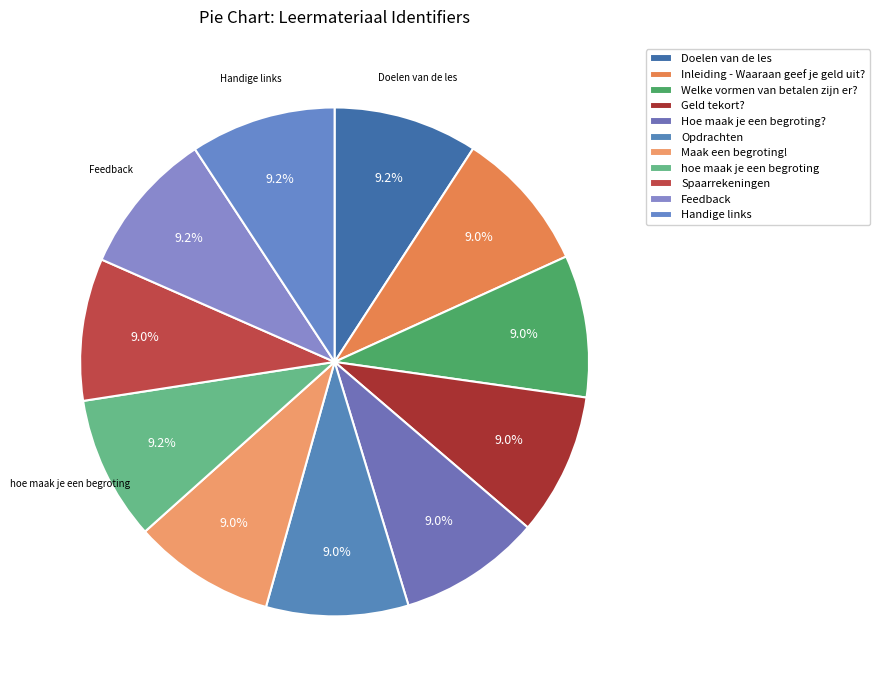

Does any single category account for the majority?

No